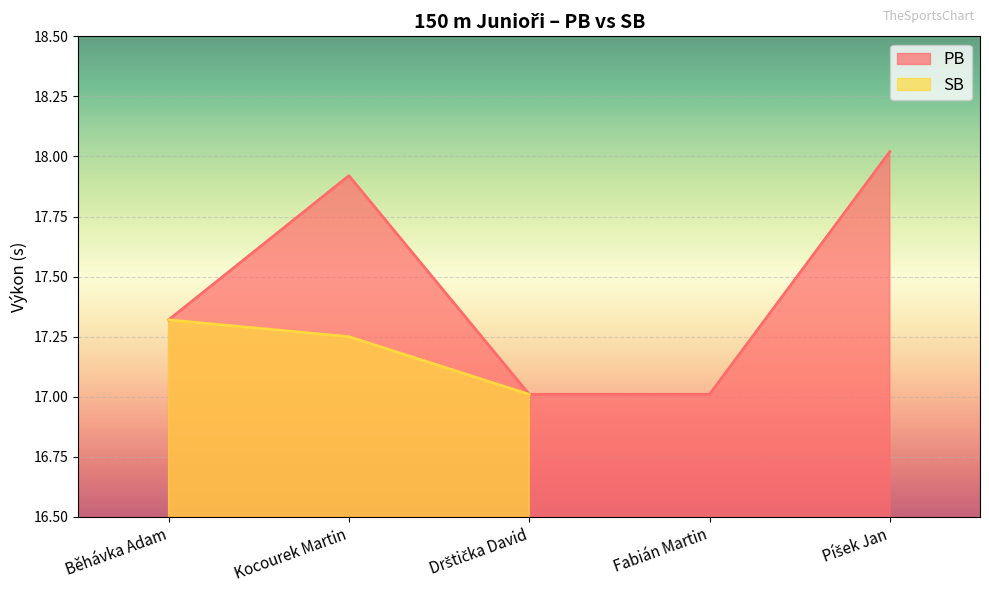

Reading left to right, what are all the values shown in this chart?

17.3	17.9	17.0	17.0	18.0